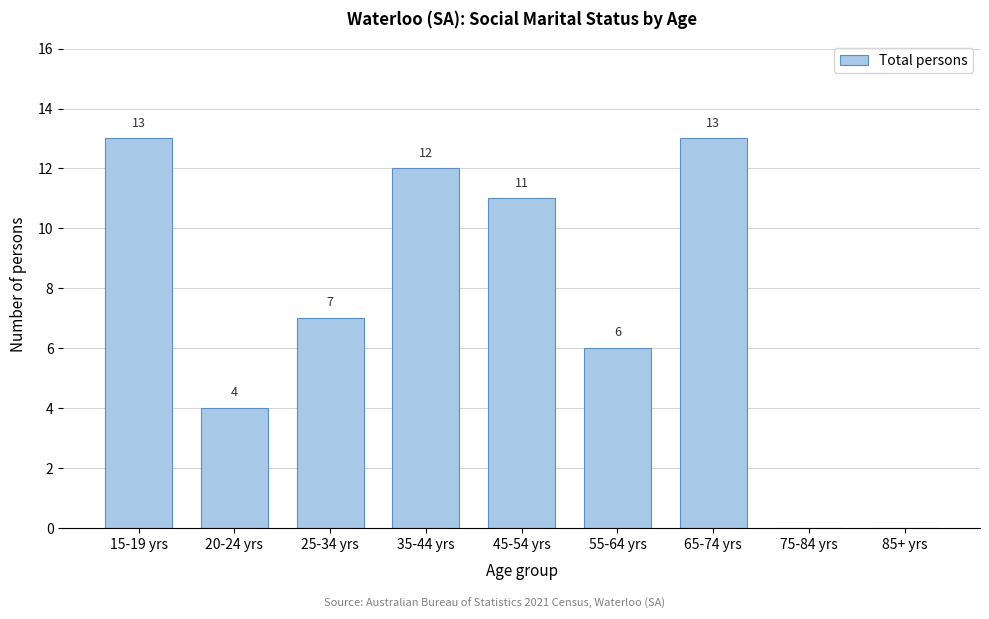

Reading left to right, list all the values displayed in this chart.

15-19 yrs=13	20-24 yrs=4	25-34 yrs=7	35-44 yrs=12	45-54 yrs=11	55-64 yrs=6	65-74 yrs=13	75-84 yrs=0	85+ yrs=0